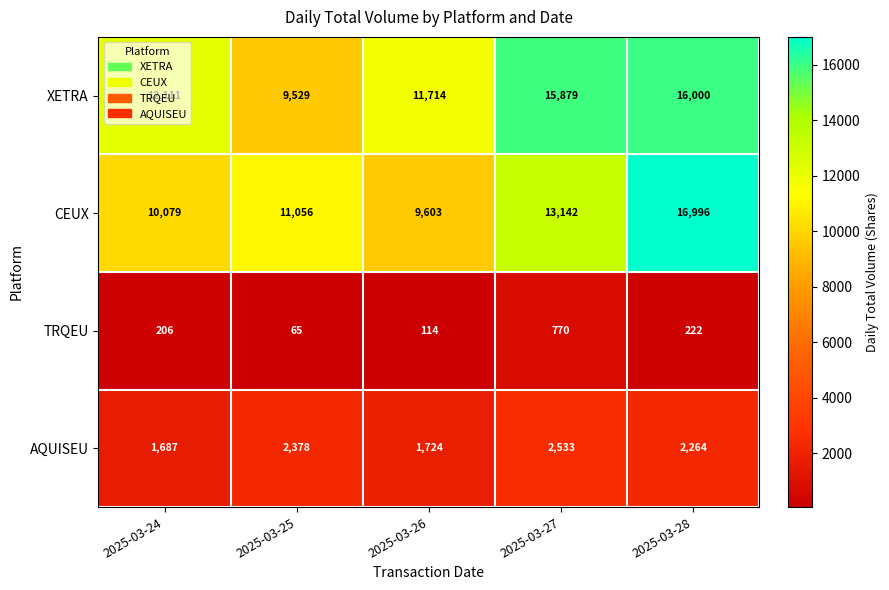

How many data points does each series have?

5